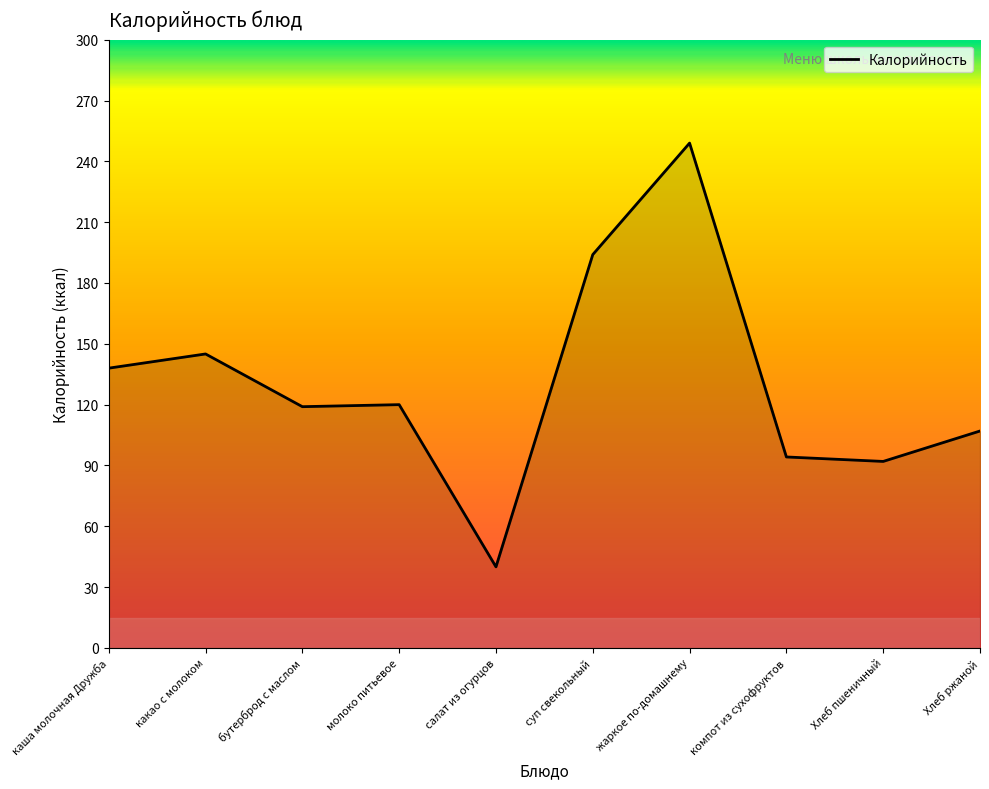

Which label corresponds to the smallest value in the chart?

салат из огурцов